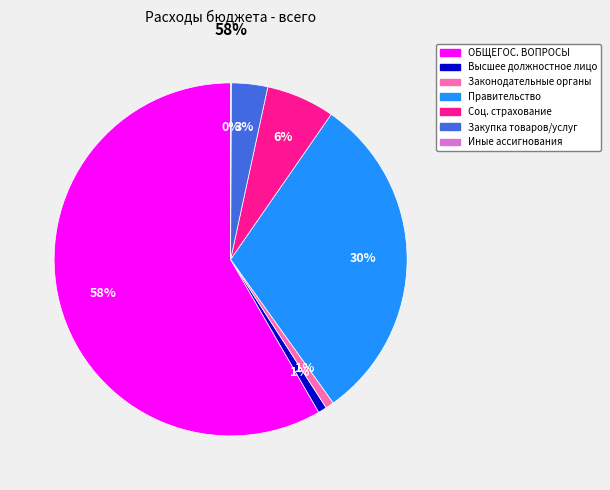

Does any single category account for the majority?

Yes